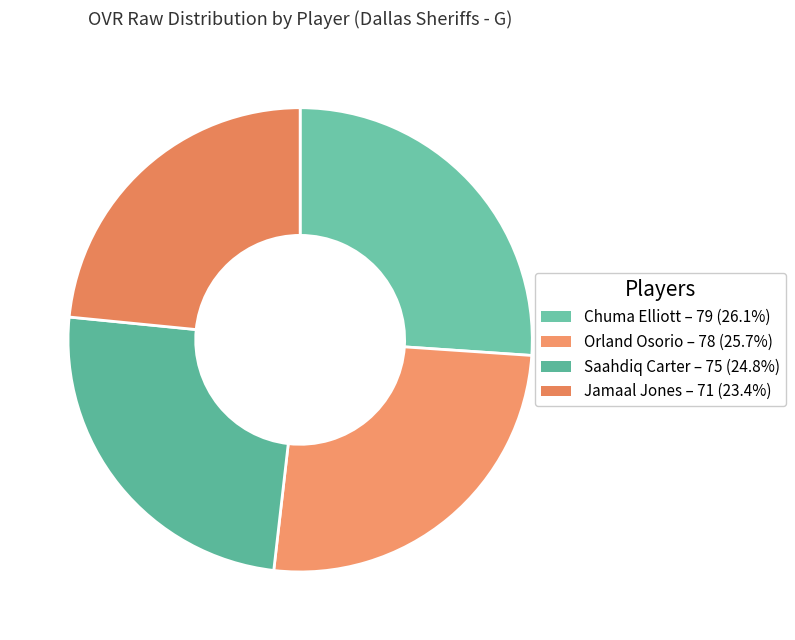

Which has a higher value, Jamaal Jones or Orland Osorio?

Orland Osorio